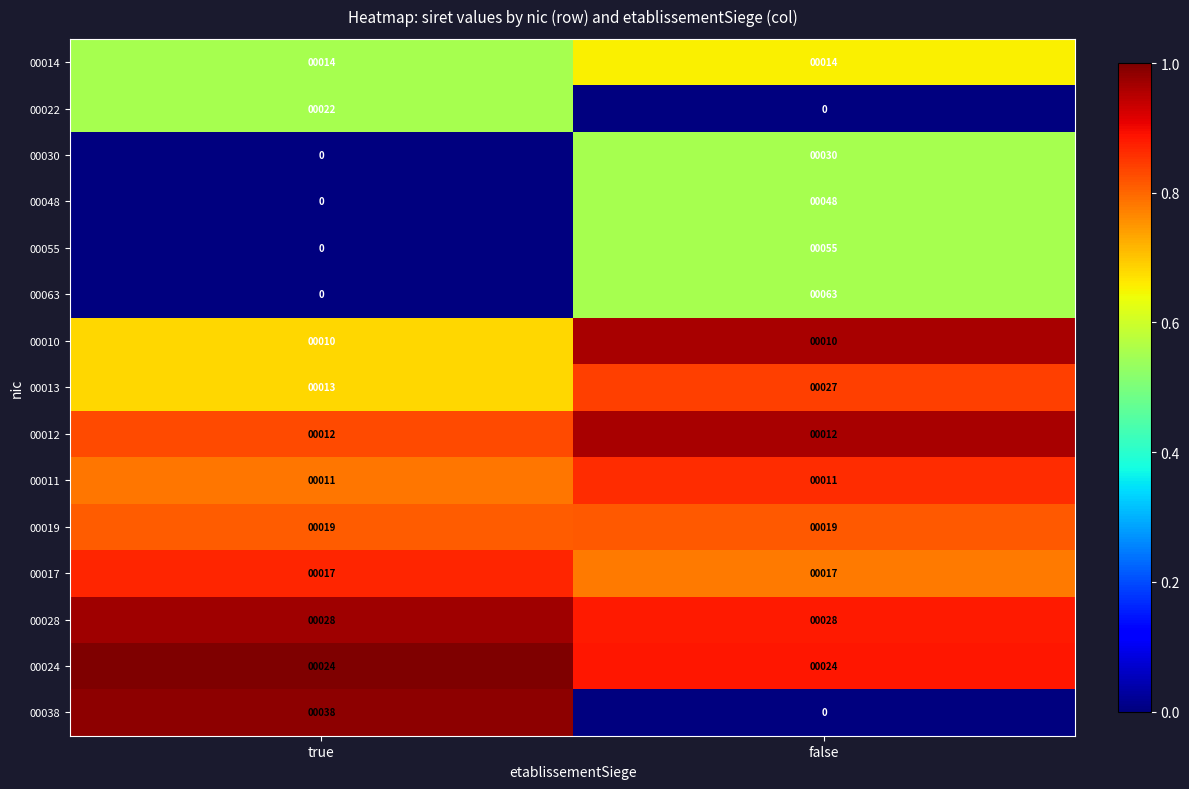

At which label does 00038 reach its peak?

true